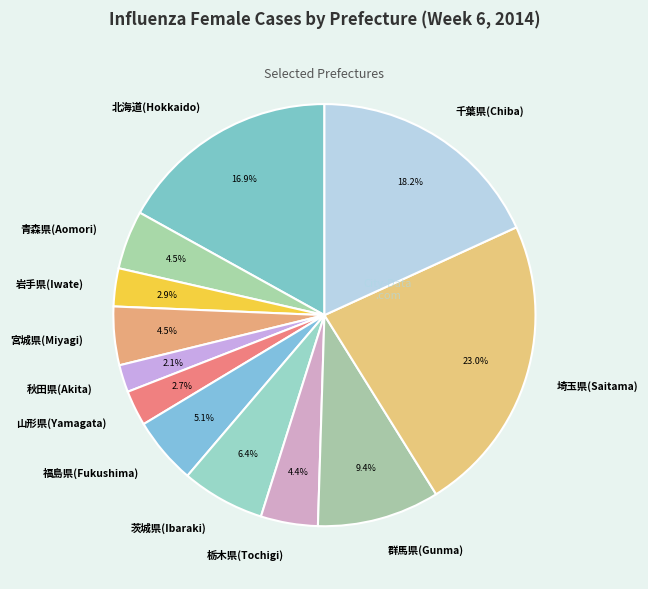

Which category has the smallest portion of the pie?

秋田県(Akita)